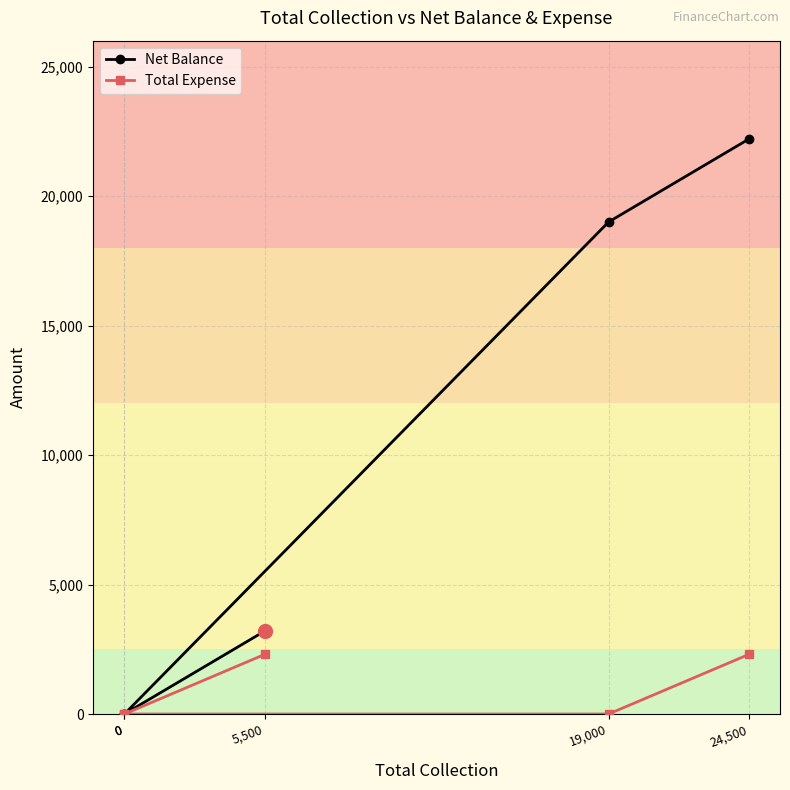

What is the difference between the maximum and minimum values in the Net Balance series?

22200